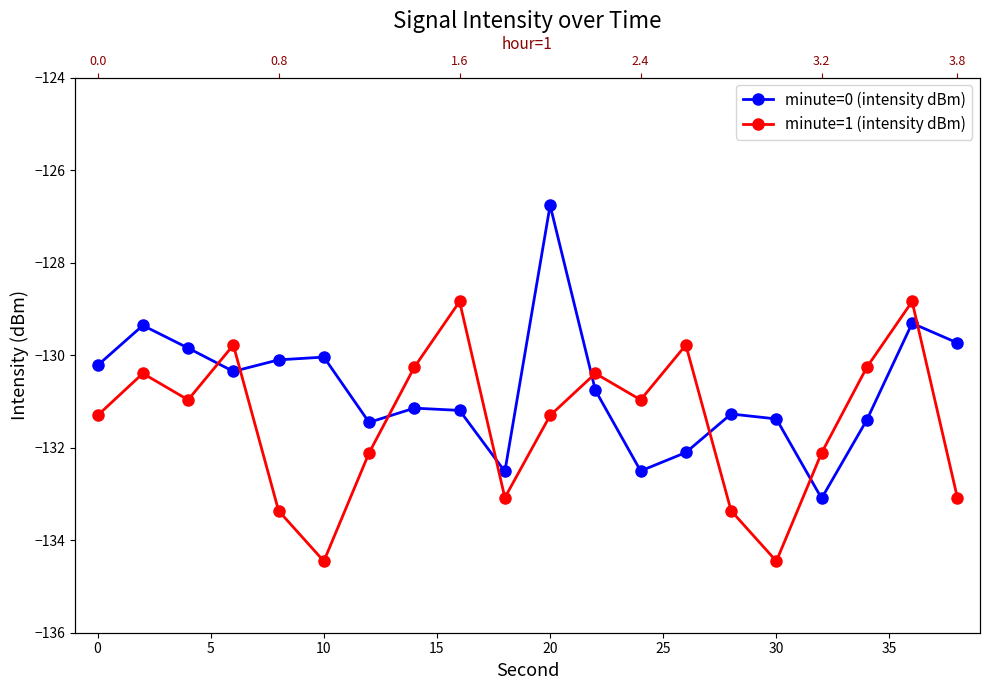

What is the difference between the maximum and minimum values in the minute=1 (intensity dBm) series?

5.6